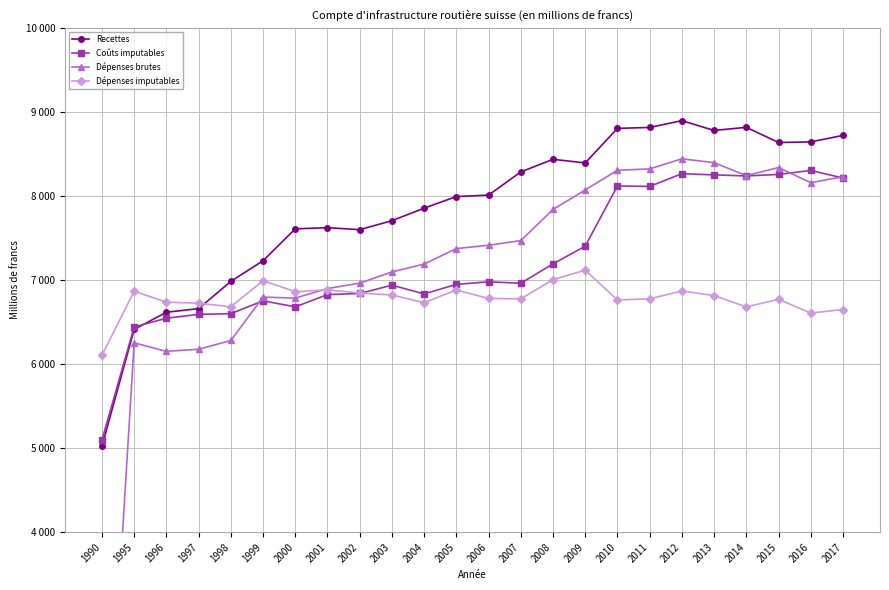

Reading left to right, transcribe all the data shown in this chart.

Recettes: 5023.0	6412.0	6616.0	6659.0	6983.2	7228.4	7608.0	7622.0	7597.9	7705.0	7854.0	7992.0	8009.0	8285.0	8435.0	8392.0	8802.9	8814.0	8894.8	8778.2	8815.5	8634.9	8642.1	8719.1
Coûts imputables: 5096.0	6441.0	6544.5	6591.0	6598.7	6752.0	6680.2	6826.0	6839.0	6938.0	6834.0	6947.0	6978.0	6961.0	7191.0	7402.0	8117.9	8112.7	8263.8	8249.9	8237.1	8255.2	8302.7	8212.7
Dépenses brutes: 0.0	6252.0	6151.0	6176.0	6280.0	6796.0	6784.0	6897.8	6962.0	7095.0	7189.0	7373.0	7413.0	7468.0	7839.0	8070.0	8305.0	8320.8	8440.9	8394.9	8241.1	8337.1	8156.8	8228.0
Dépenses imputables: 6104.0	6866.0	6736.0	6723.0	6681.0	6991.0	6861.0	6881.0	6845.0	6821.0	6730.0	6881.0	6780.0	6775.0	7004.0	7116.0	6762.2	6775.9	6868.7	6813.8	6679.6	6769.5	6606.5	6647.8